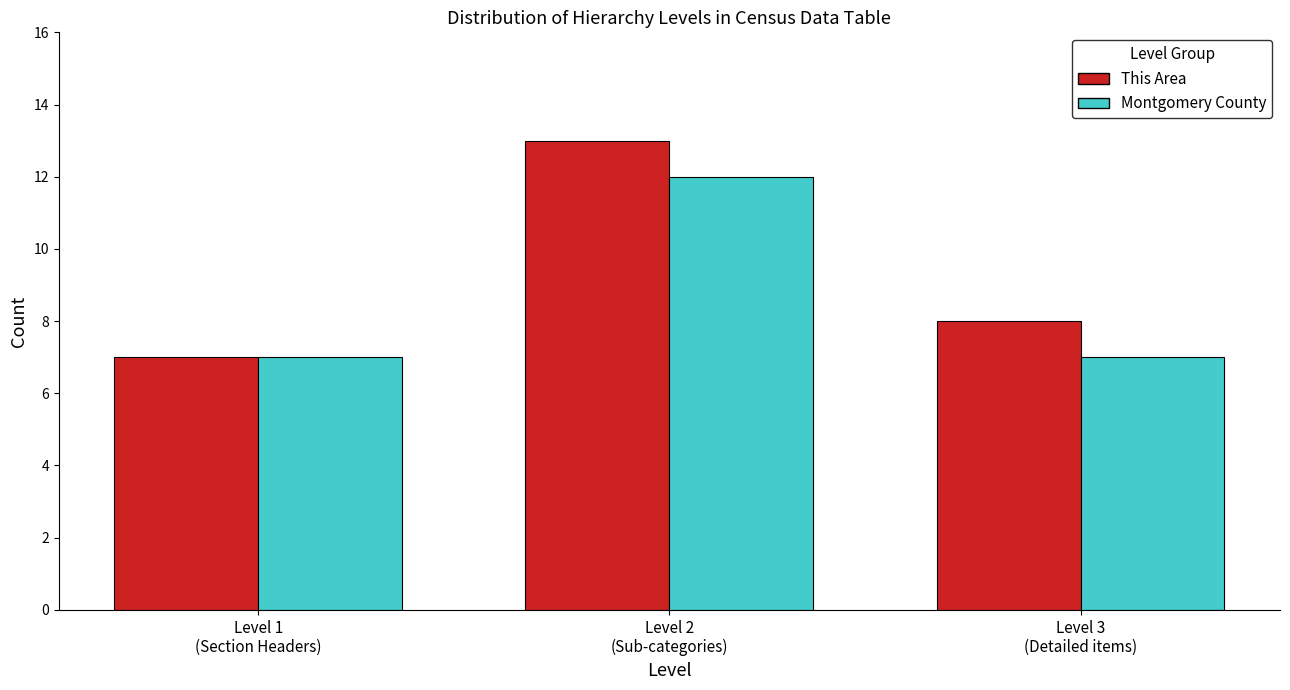

Reading right to left, what are all the values shown in this chart?

This Area: 8	13	7
Montgomery County: 7	12	7